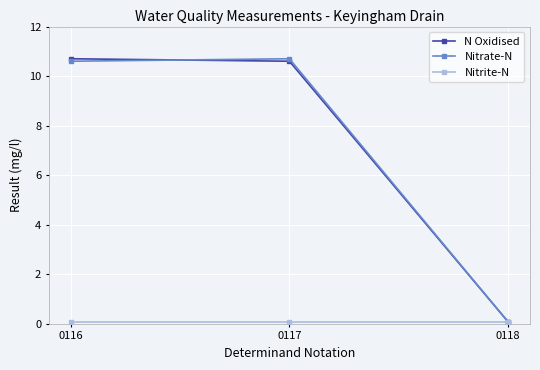

Where does the Nitrate-N series first go above 10?

0116